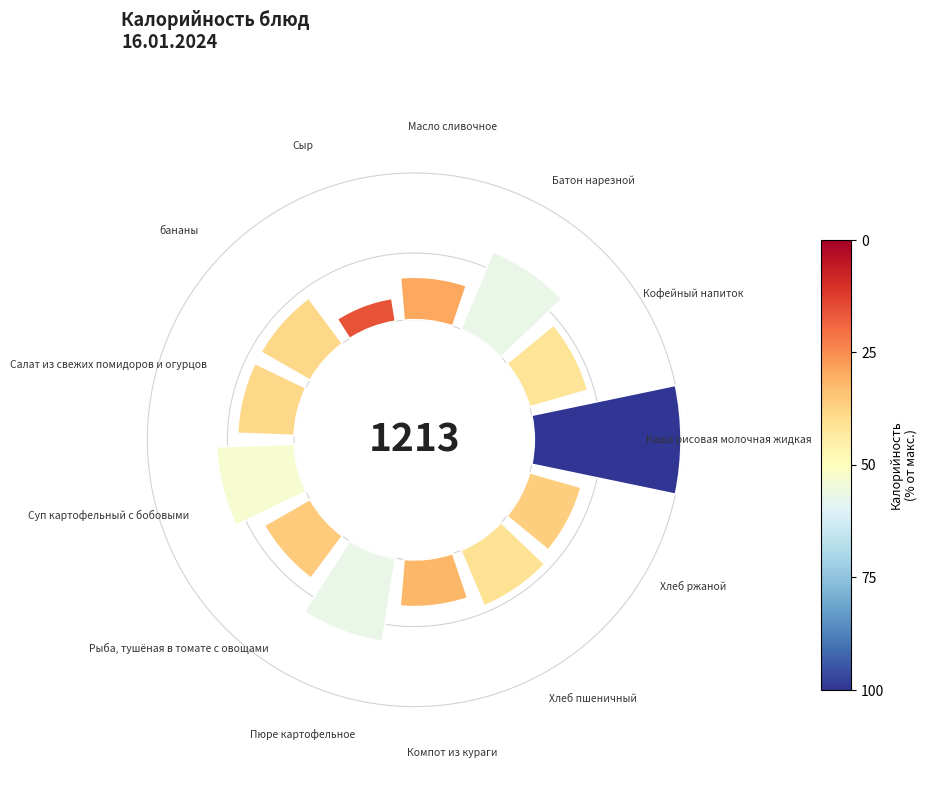

Is there any slice that represents more than half of the pie?

No